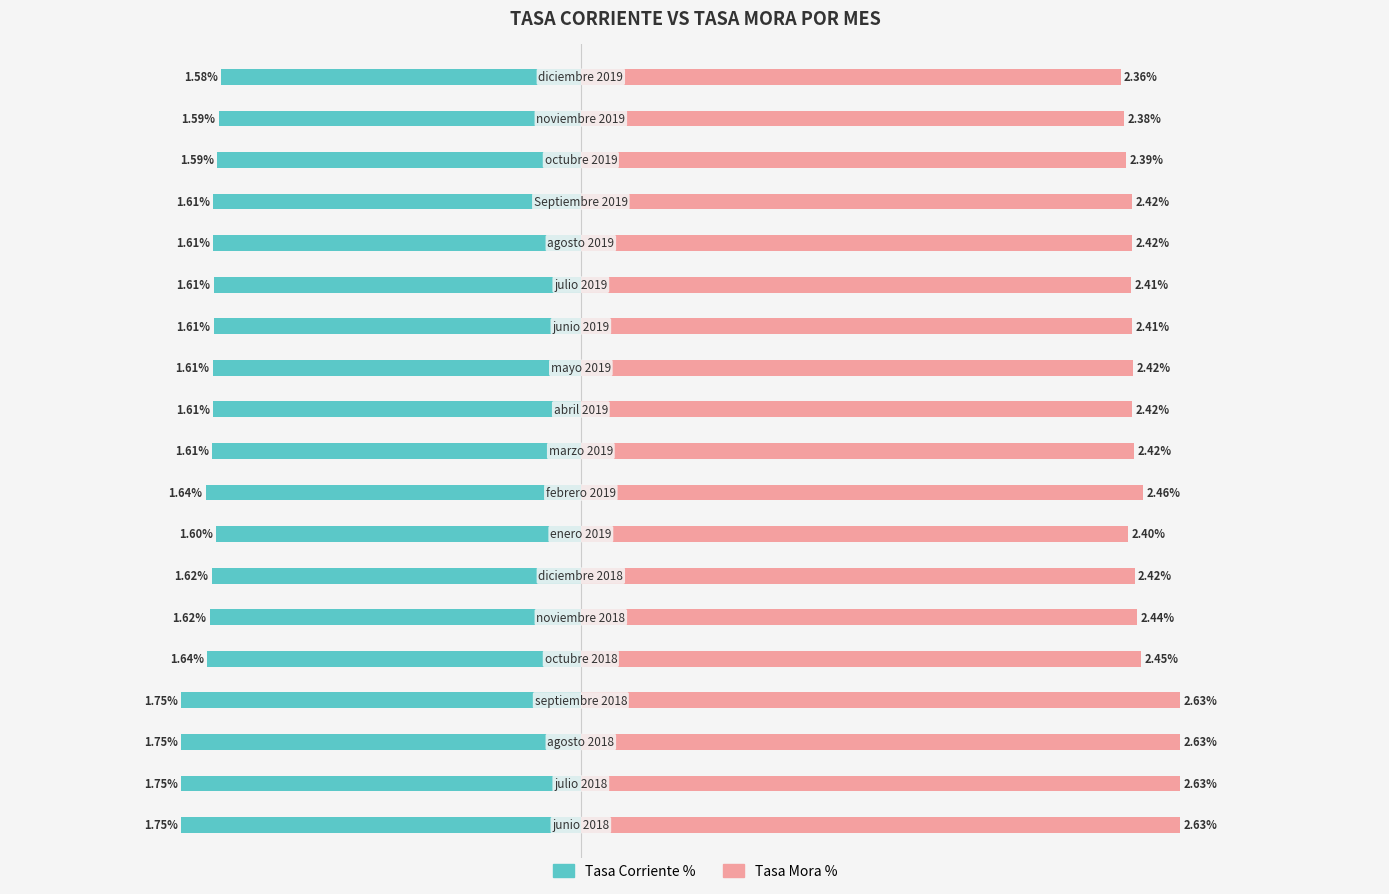

What is the difference between the maximum and minimum values in the Tasa Corriente % series?

0.2